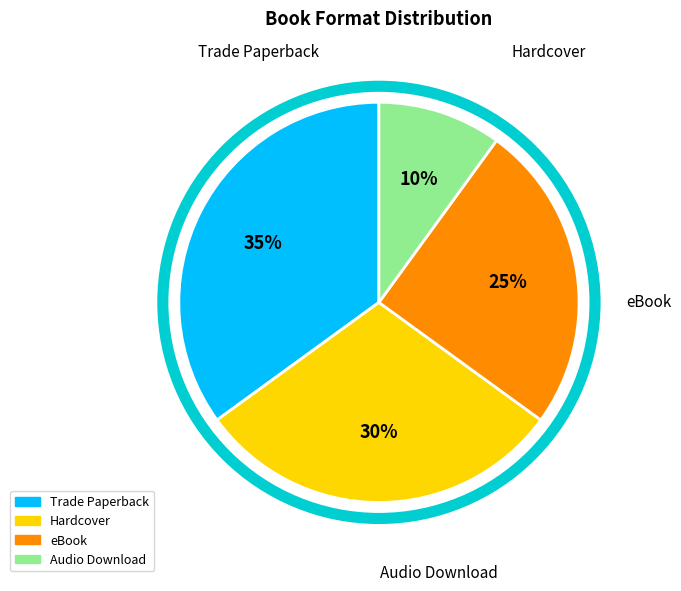

Is the sum of Trade Paperback and eBook greater than half?

Yes